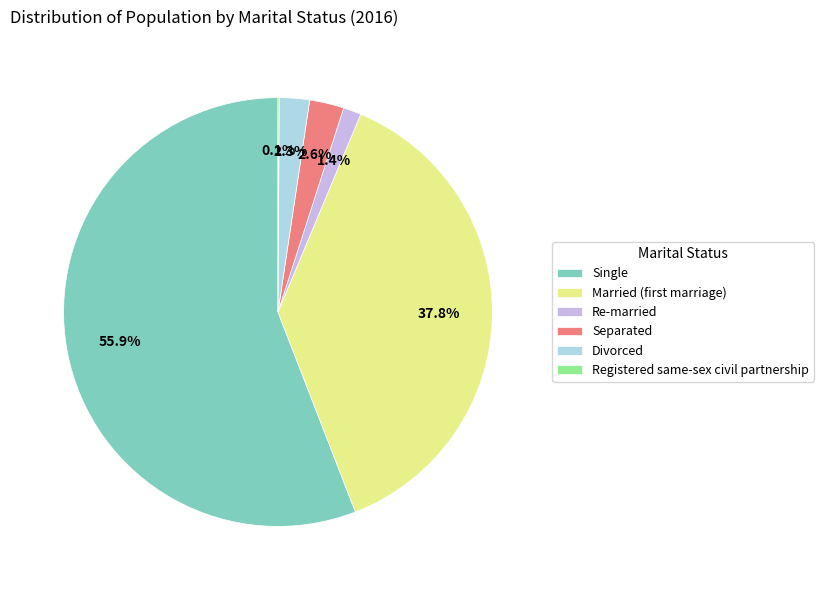

Which slice is the largest?

Single